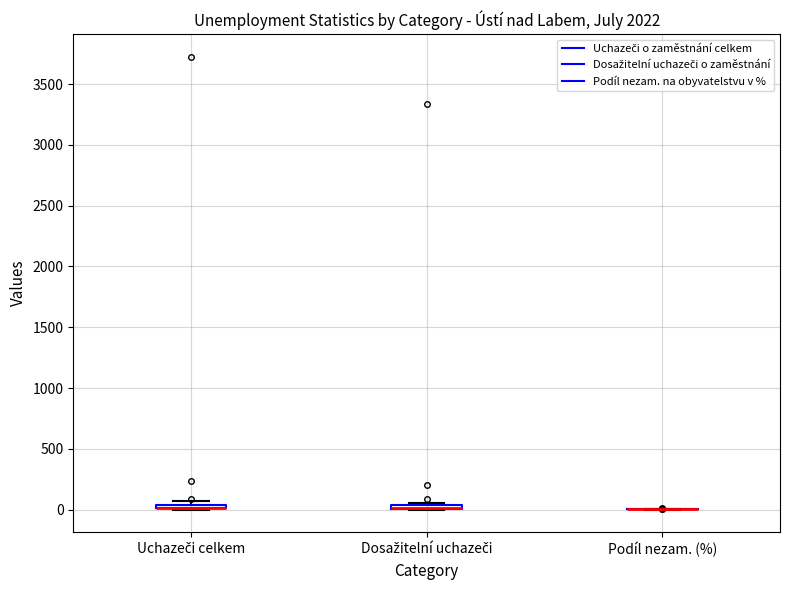

Where is the lower edge of the box for Uchazeči celkem on the y-axis? The values are not printed on the chart, so give them approximately, as read against the axis.

0